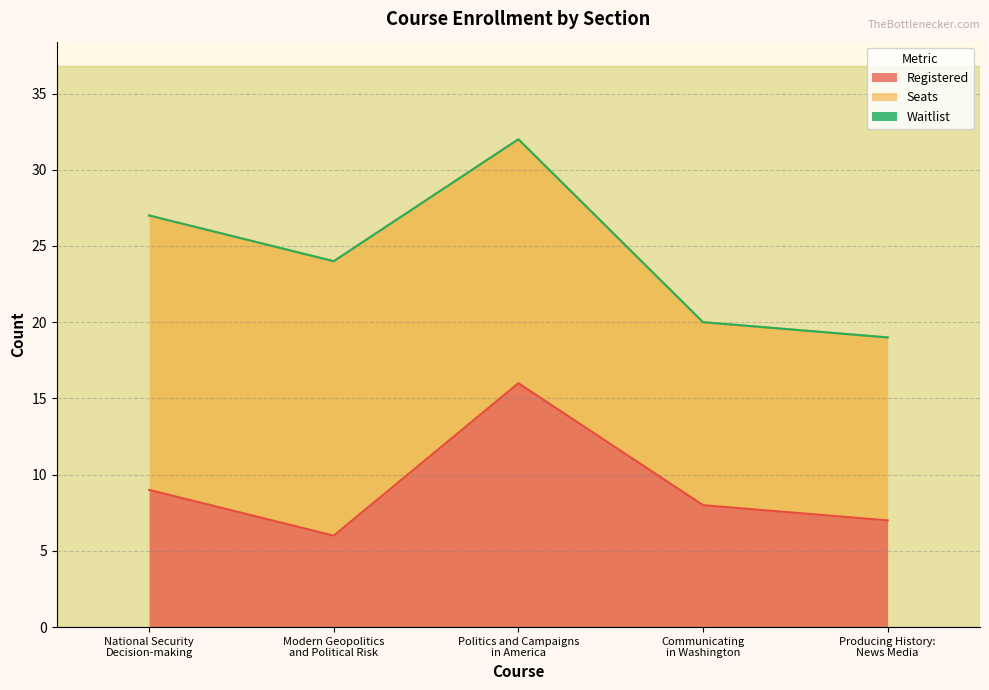

At which category is the sum across all series the highest?

Politics and Campaigns
in America